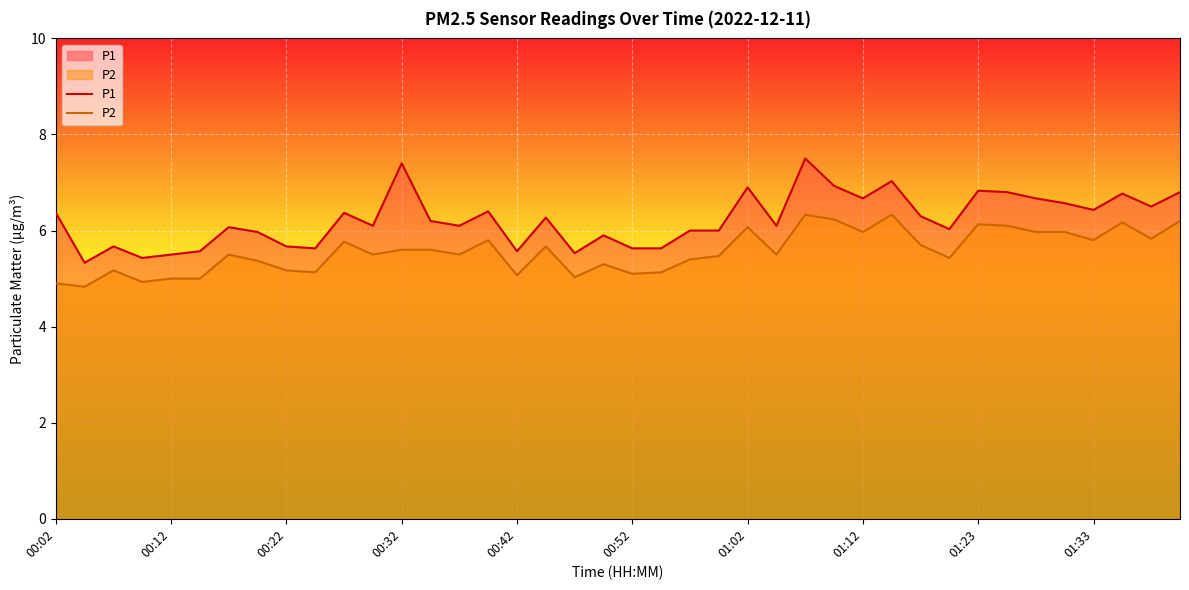

Between 10 and 22, which series saw the biggest shift?

P1